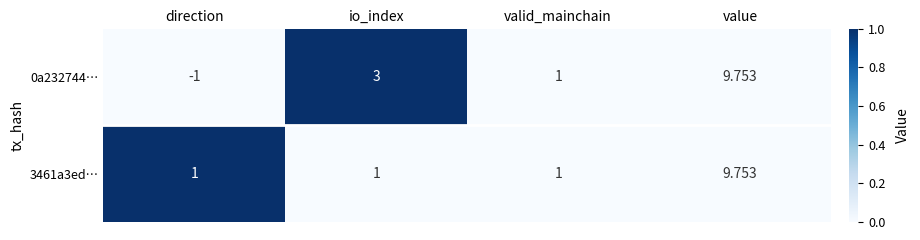

List the labels in order of 0a232744… value, largest first.

value, io_index, valid_mainchain, direction